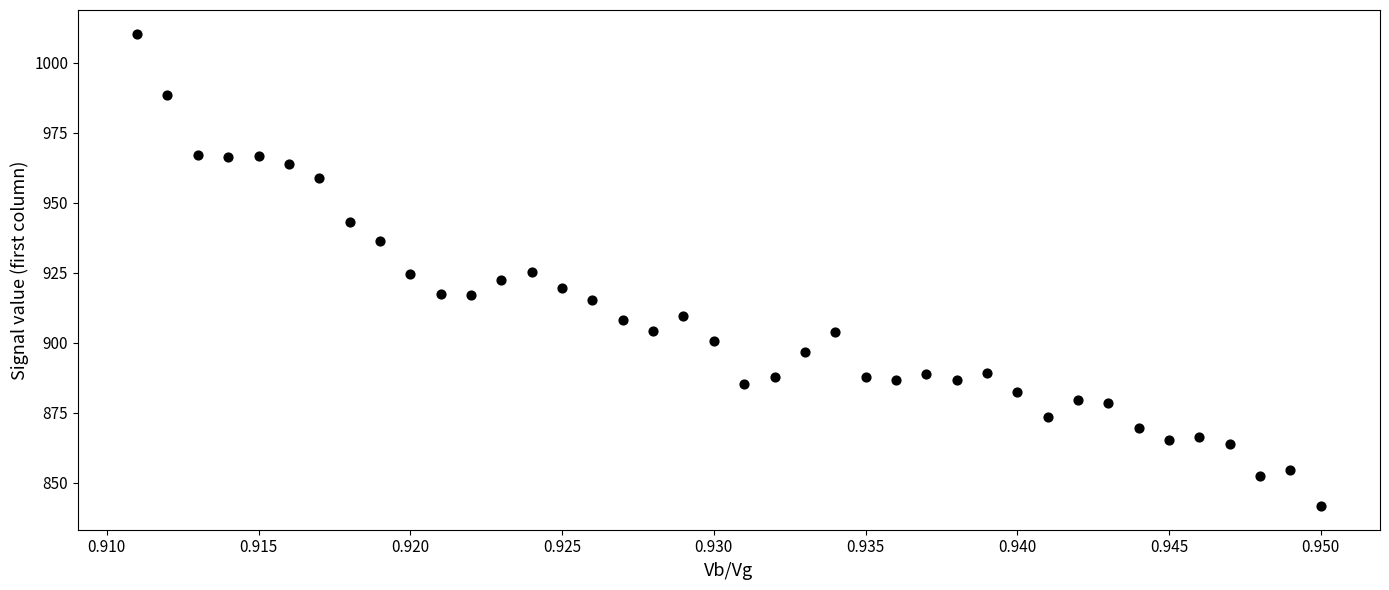

What is the range of Y values (max minus min)?

168.7